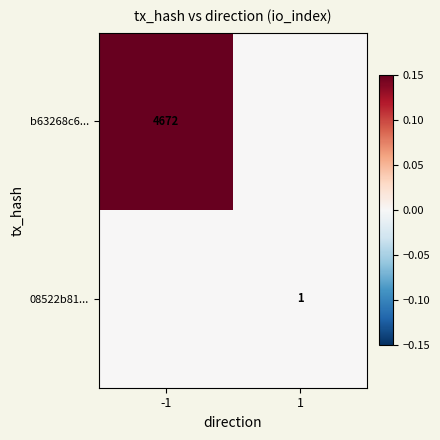

Is the value of b63268c6... at -1 greater than the value of 08522b81... at 1?

Yes